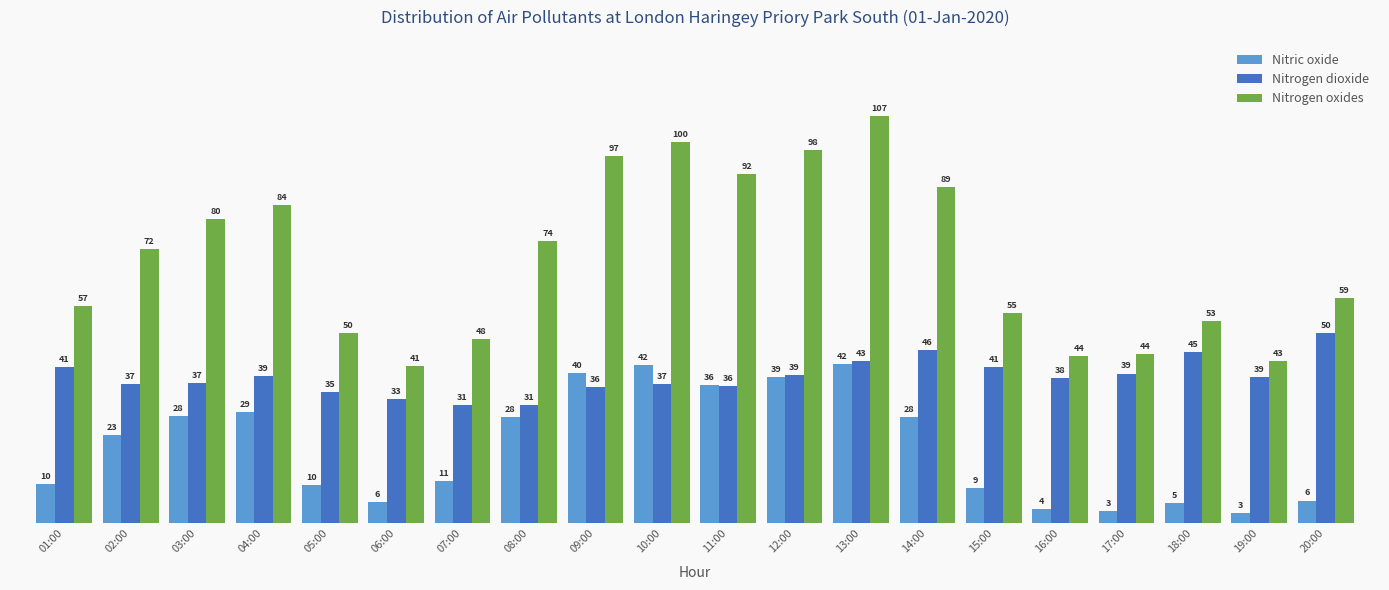

What is the maximum value shown in the chart?

107.2